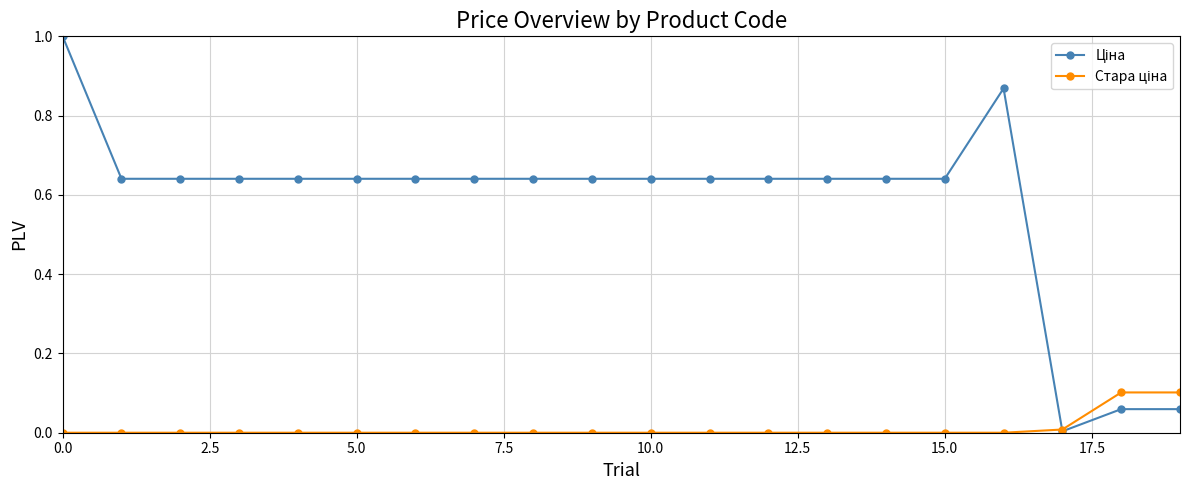

How many lines are shown in the chart?

2